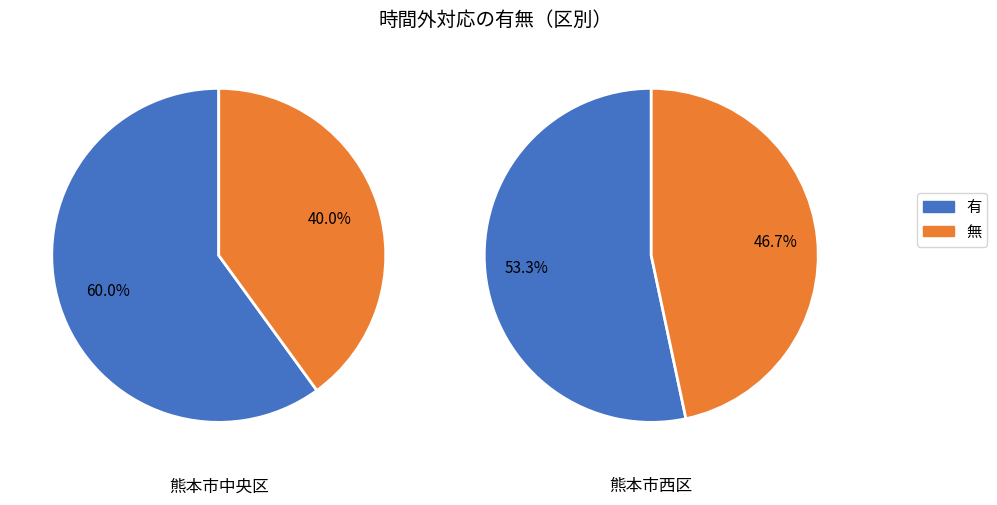

Which series has the widest spread of values?

有